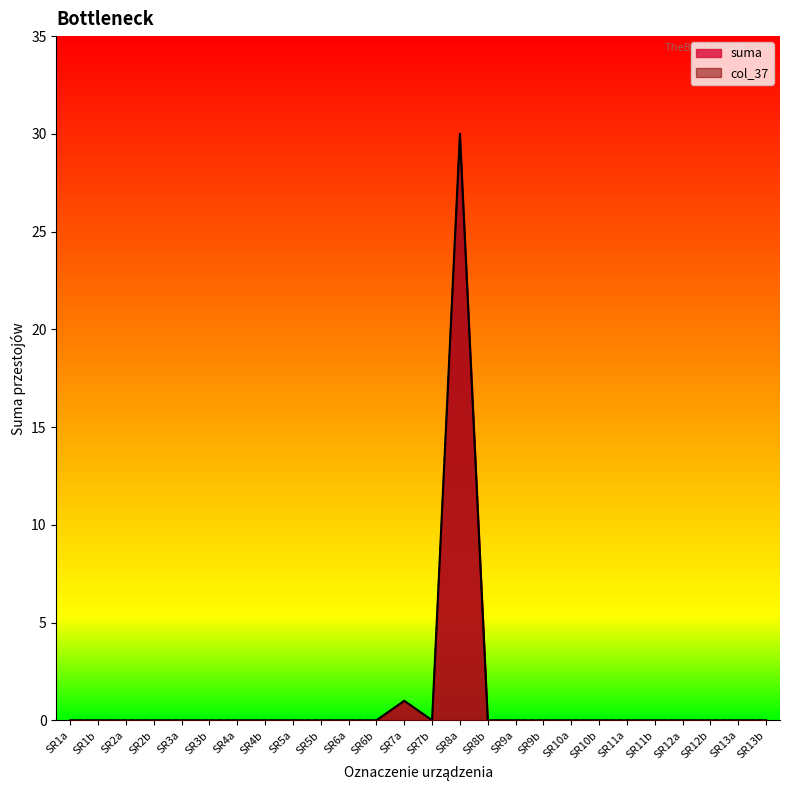

Which has a higher value, SR6a or SR9a?

SR6a